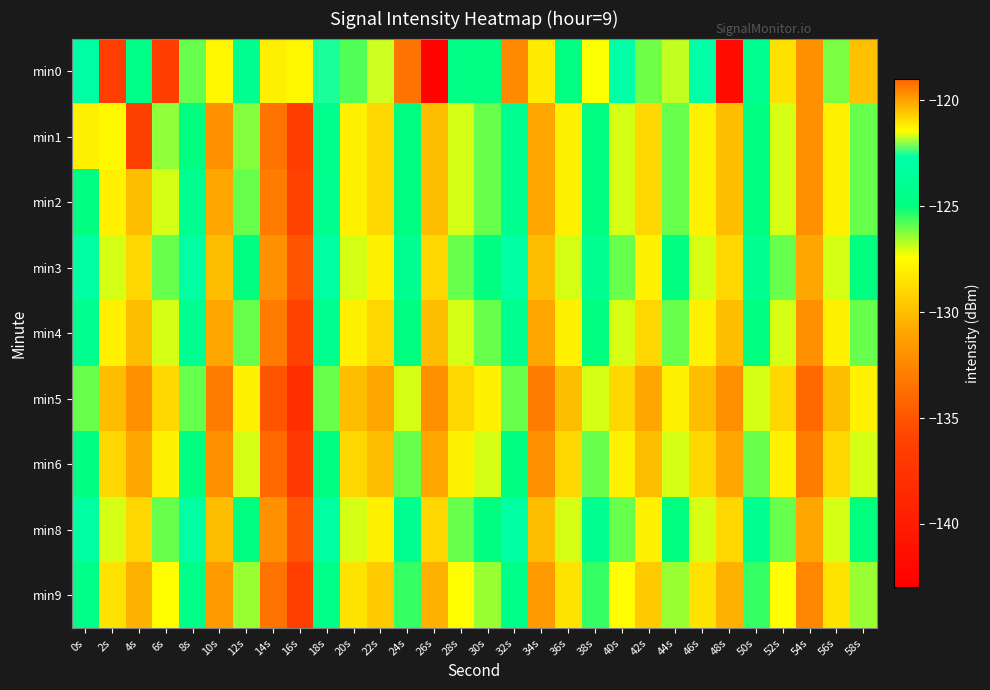

Which series changed the most between 0s and 8s?

min0